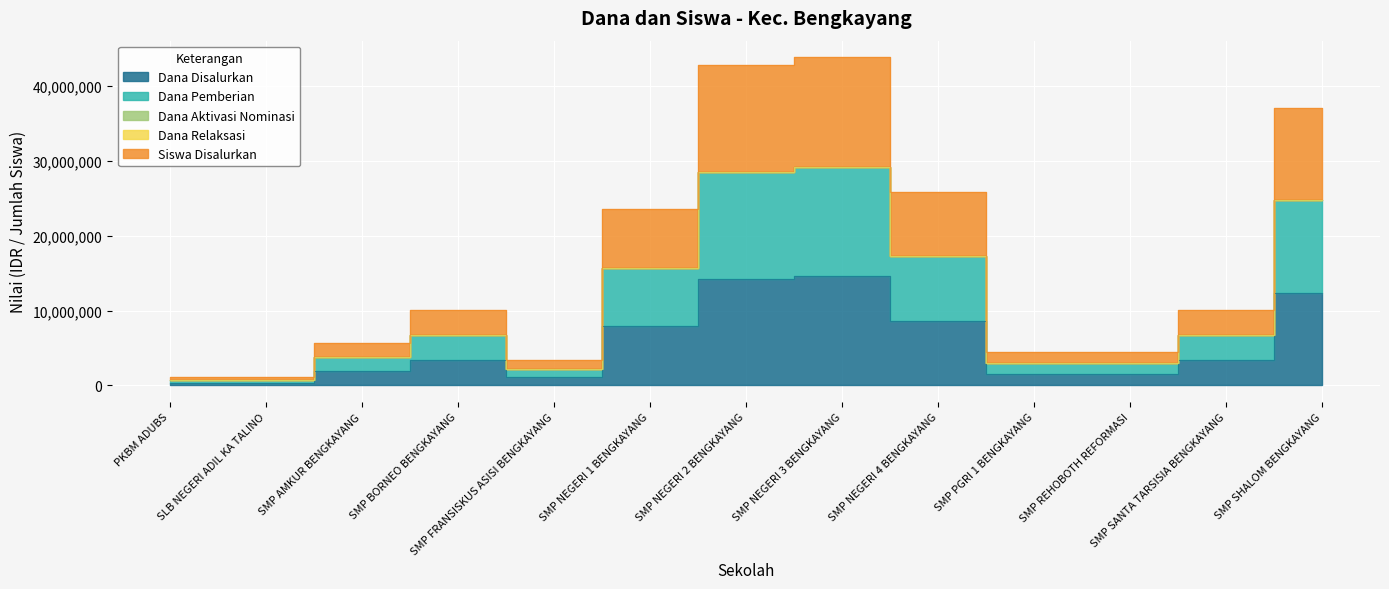

True or false: Dana Pemberian and Siswa Disalurkan cross at least once.

False